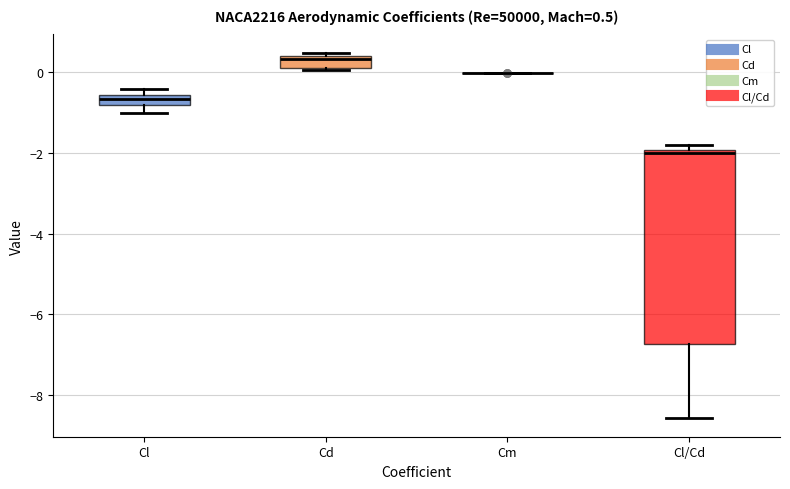

Which box is the tallest, from its lower edge to its upper edge?

Cl/Cd